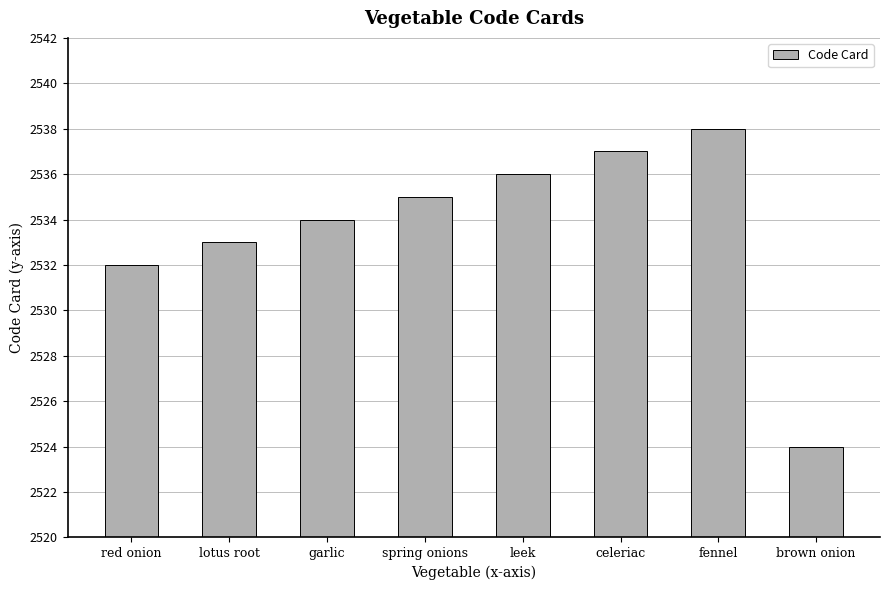

Reading left to right, extract all data points from this chart.

2532	2533	2534	2535	2536	2537	2538	2524